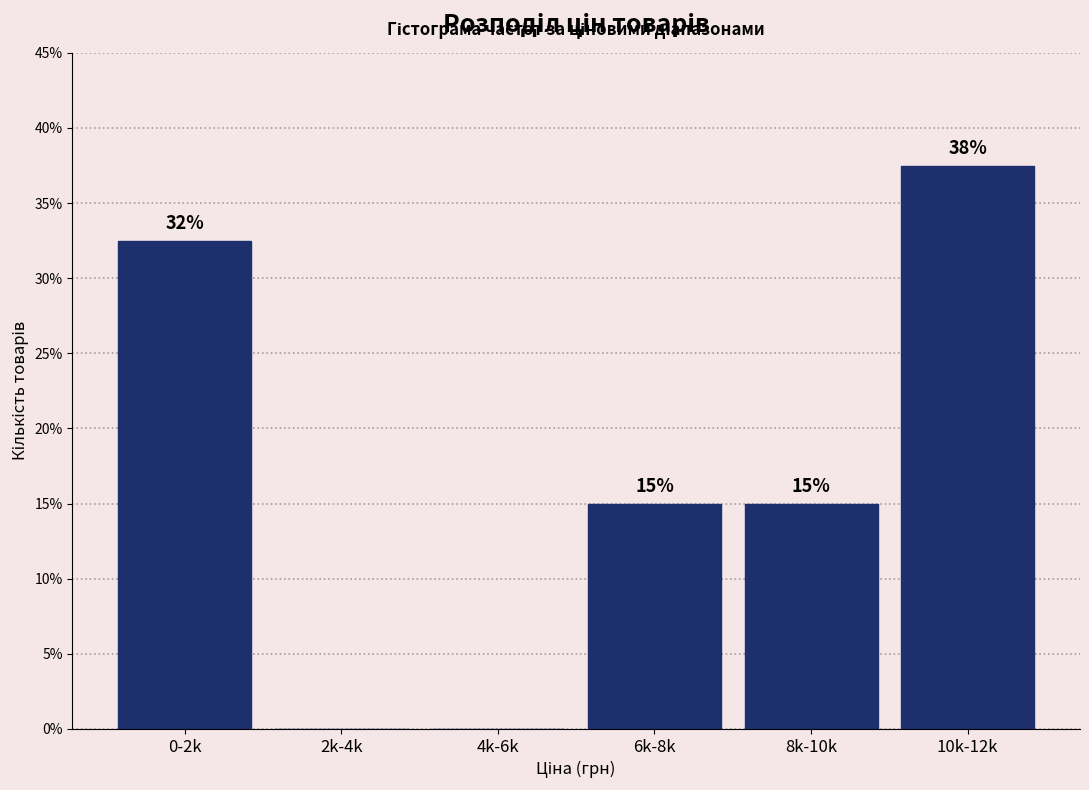

True or false: the data shows 15.0 at 6k-8k.

True